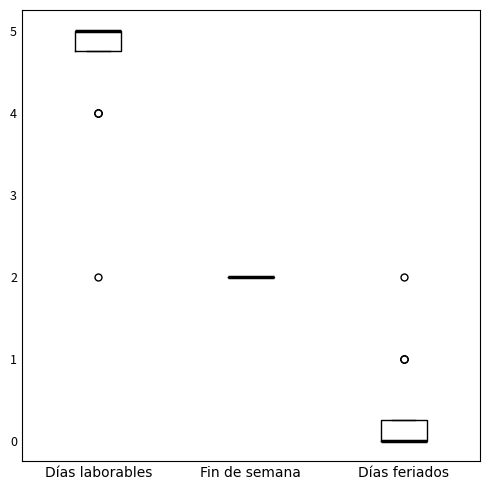

Reading left to right, read every box against the y-axis: the position of its median line, the range the box covers, and the ends of its whiskers. The values are not printed on the chart, so give them approximately, as read against the axis.

Días laborables: median 5.0 (drawn on the box's upper edge), box 4.8 to 5.0, whiskers 4.8 to 5.0
Fin de semana: box collapsed to a line at 2.0, whiskers 2.0 to 2.0
Días feriados: median 0.0 (drawn on the box's lower edge), box 0.0 to 0.3, whiskers 0.0 to 0.3